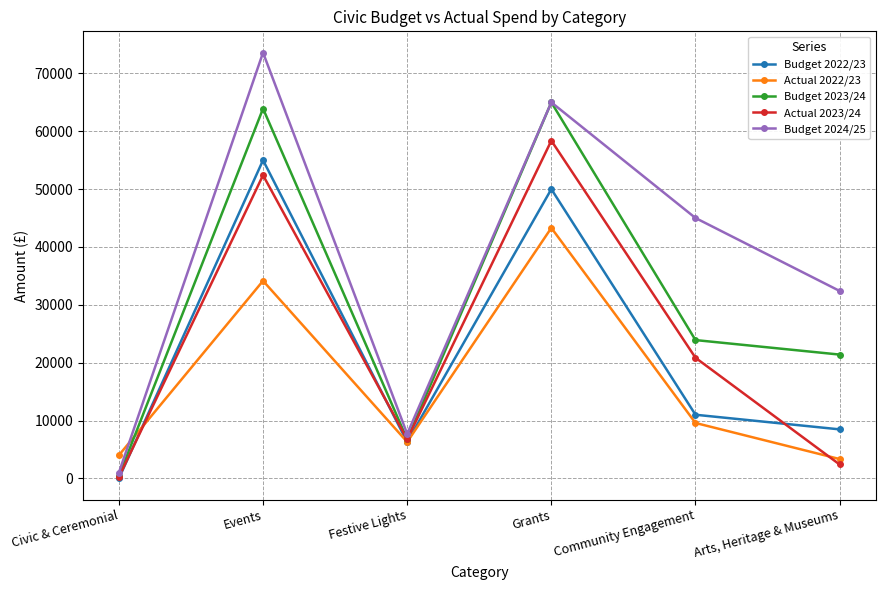

Is it true that Actual 2022/23 equals 6384.6 at Community Engagement?

False